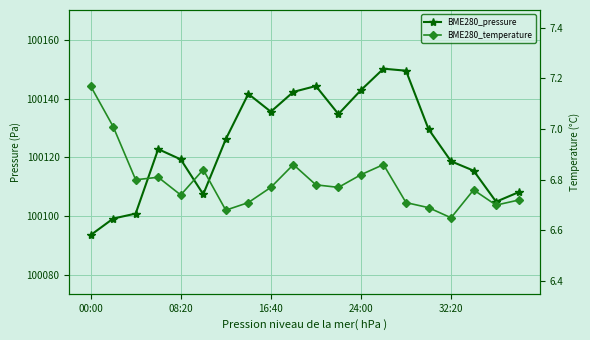

What is the minimum value for BME280_pressure?

100093.5